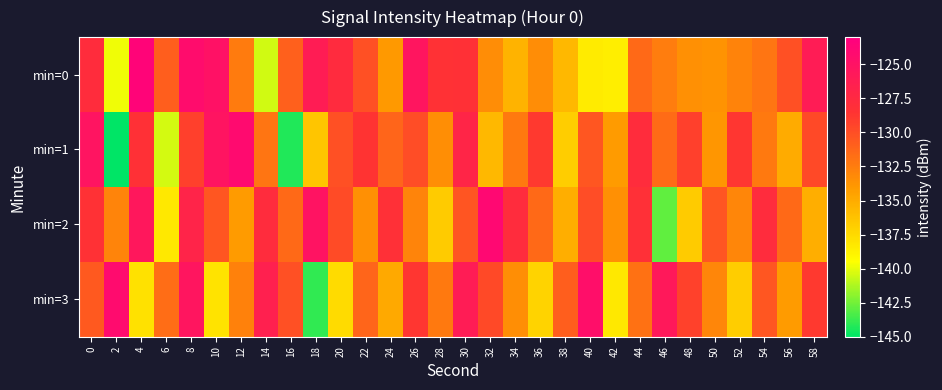

Which series has the widest spread of values?

min=1